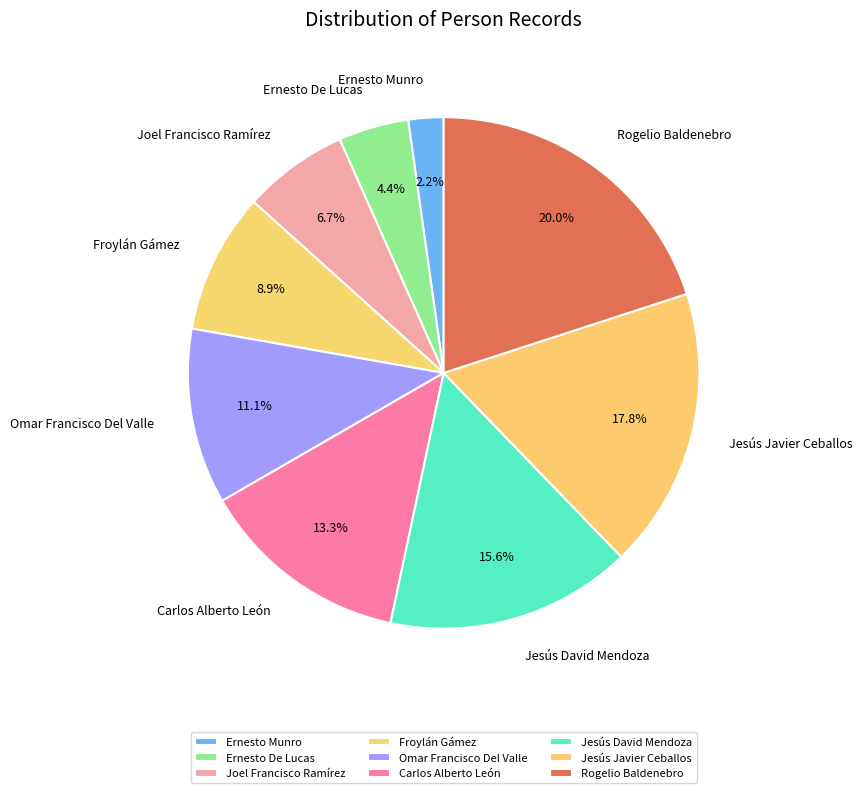

Is it true that Rogelio Baldenebro is 8% of the pie?

False